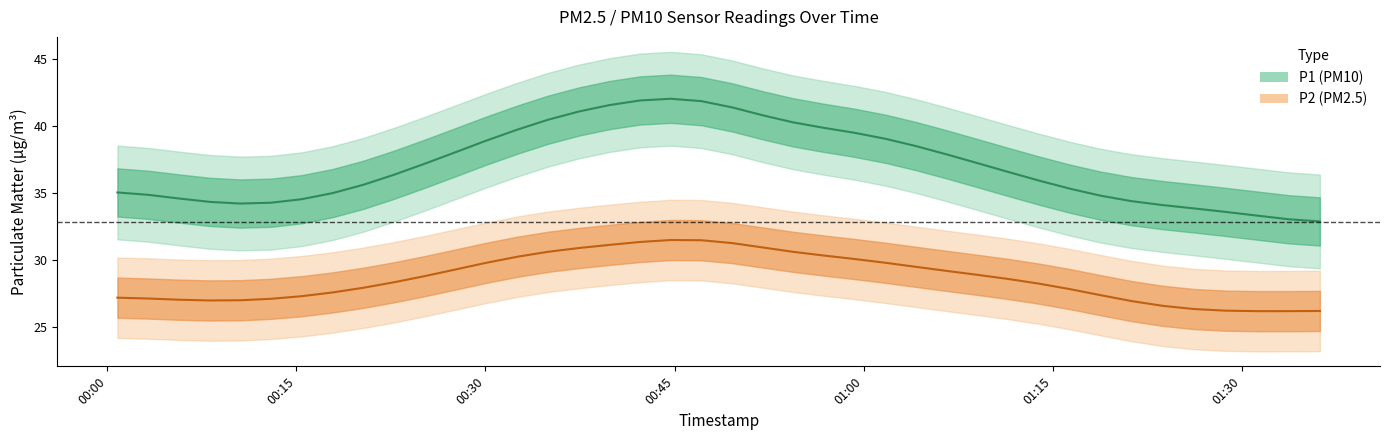

Where is P2 nearest to the value 29?

27